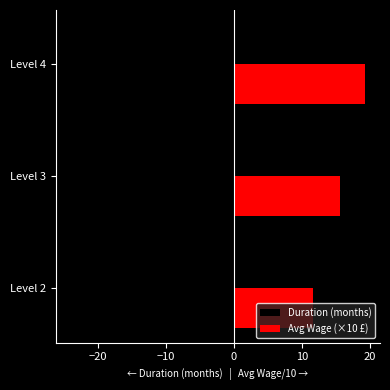

At Level 2, list the series in order from smallest to largest.

Duration (months), Avg Wage (×10 £)